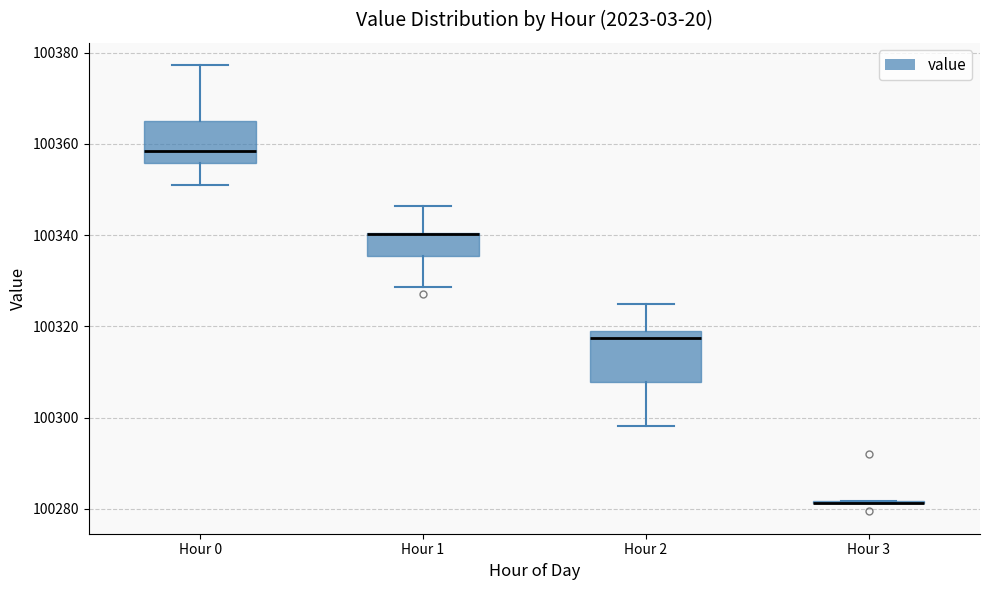

Which box is the tallest, from its lower edge to its upper edge?

Hour 2